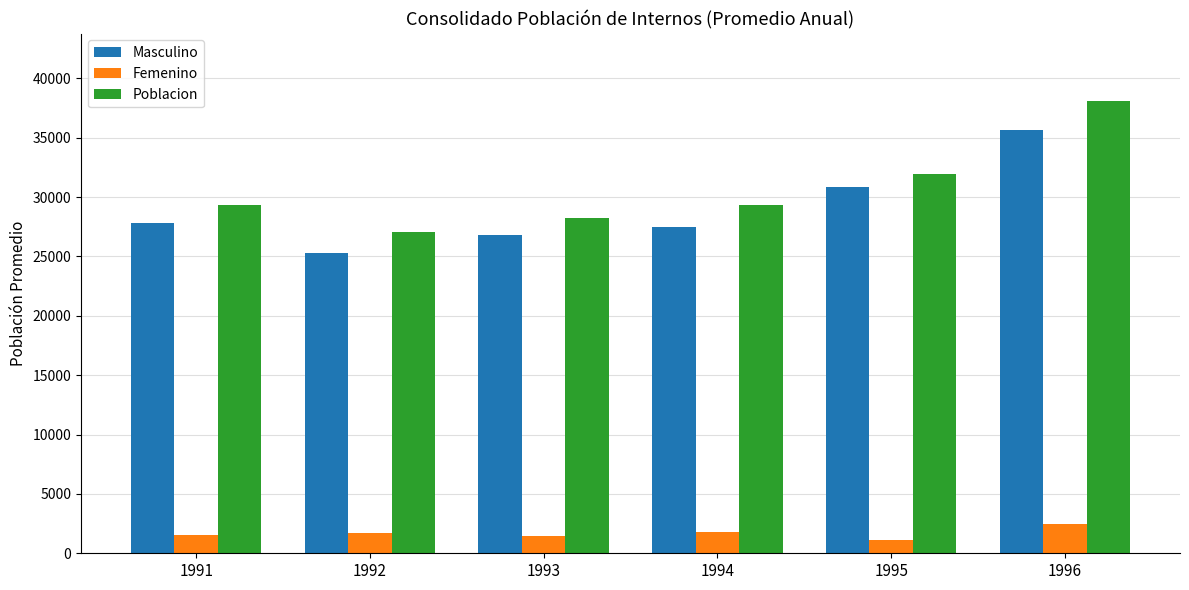

Which category has the highest value in the Poblacion series?

1996